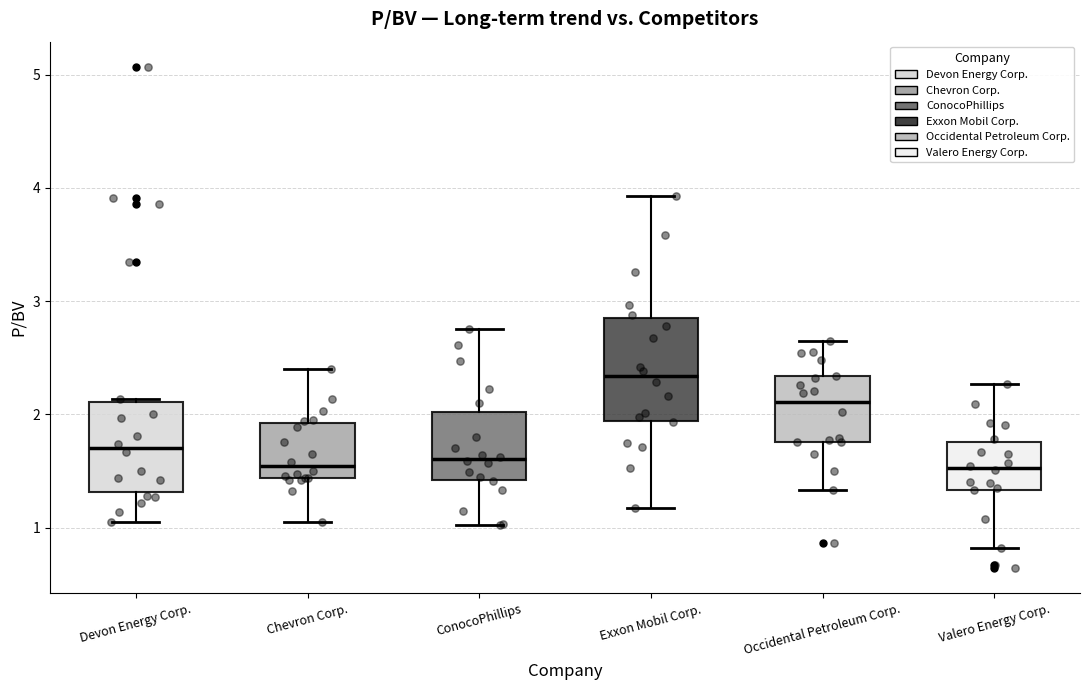

Which box's median line is the highest?

Exxon Mobil Corp.